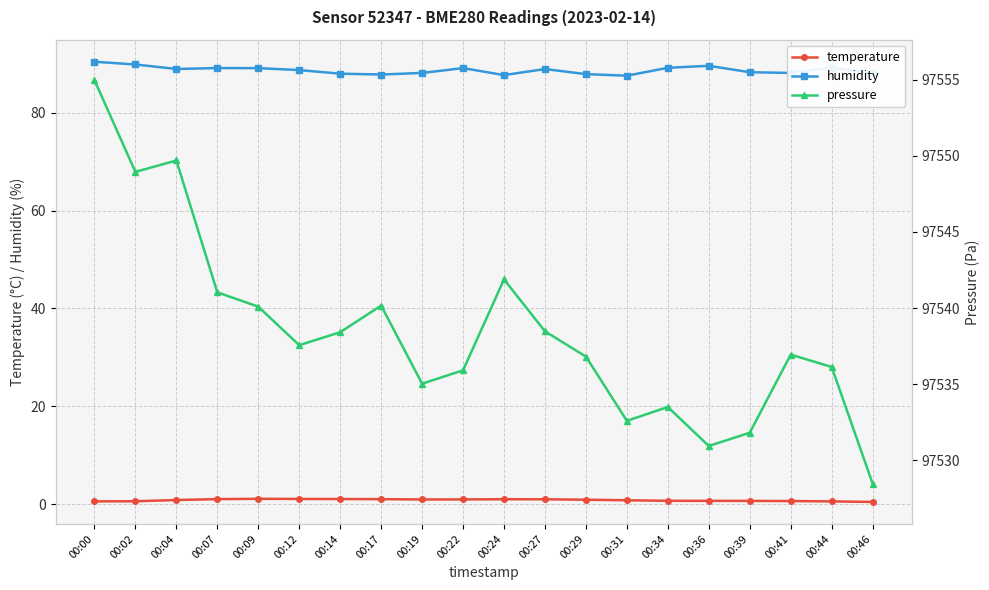

What is the difference between the second highest and minimum values in the pressure series?

21.2